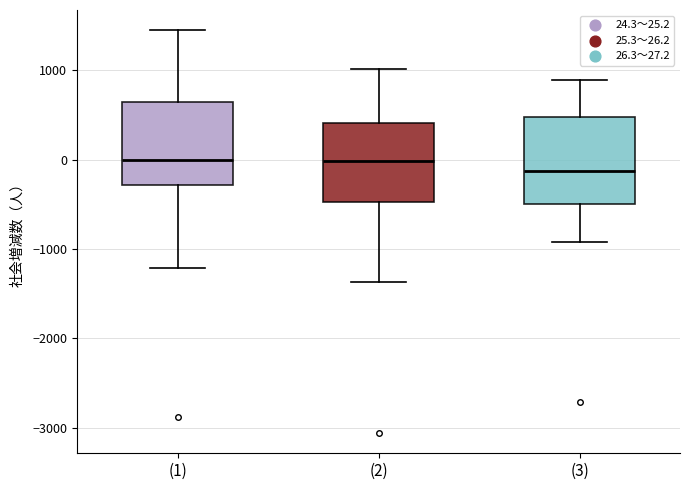

Reading left to right, read every box against the y-axis: the position of its median line, the range the box covers, and the ends of its whiskers. The values are not printed on the chart, so give them approximately, as read against the axis.

(1): median 0, box -300 to 600, whiskers -1200 to 1400
(2): median 0, box -500 to 400, whiskers -1400 to 1000
(3): median -100, box -500 to 500, whiskers -900 to 900